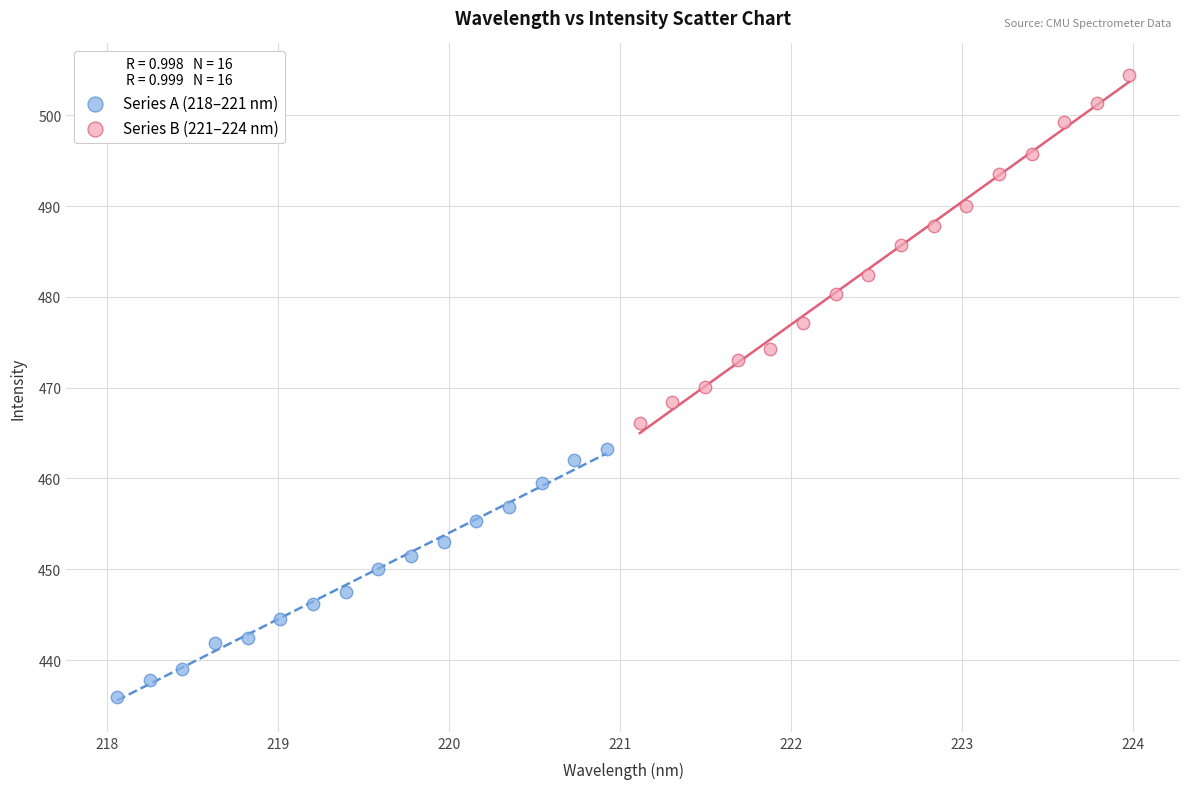

What are all the series names shown in the legend?

Series A (218–221 nm), Series B (221–224 nm)